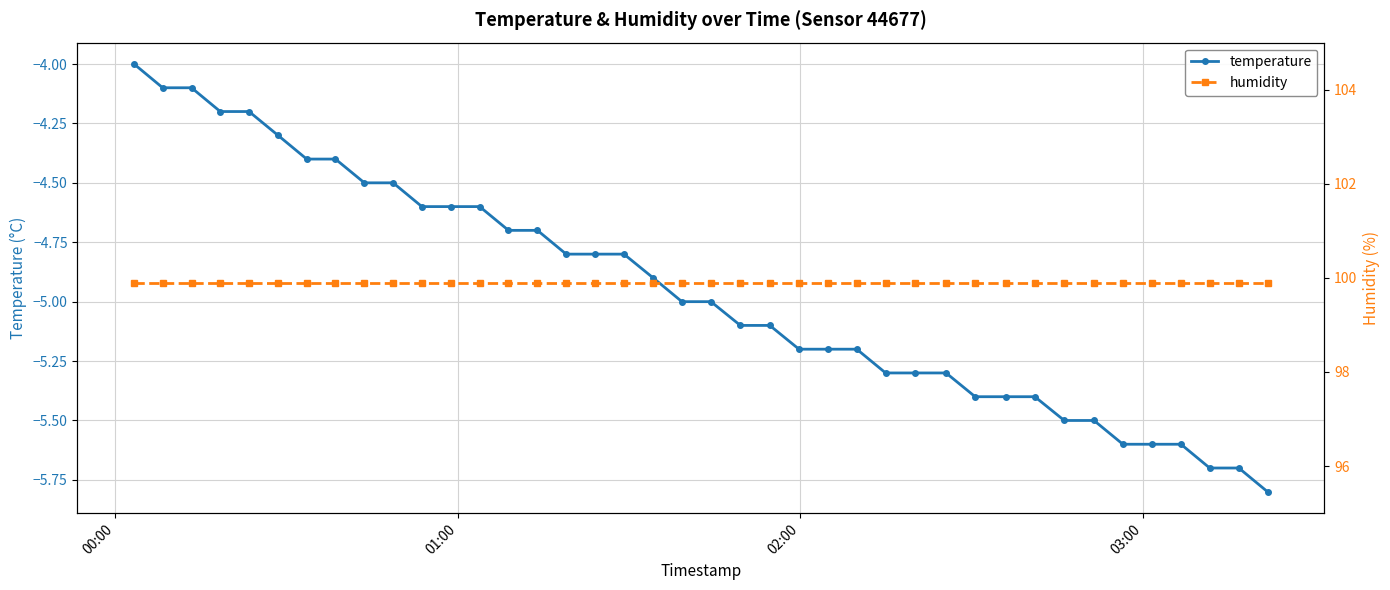

At how many categories does at least one series exceed 89?

40